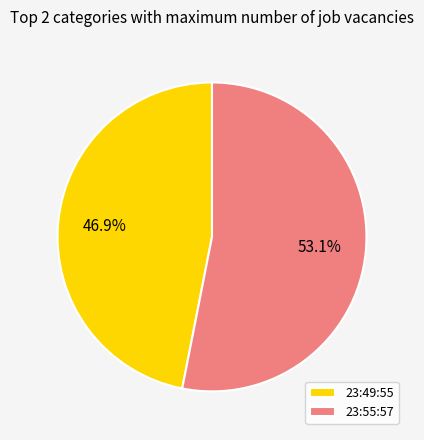

Rank the categories by value from highest to lowest.

23:55:57, 23:49:55